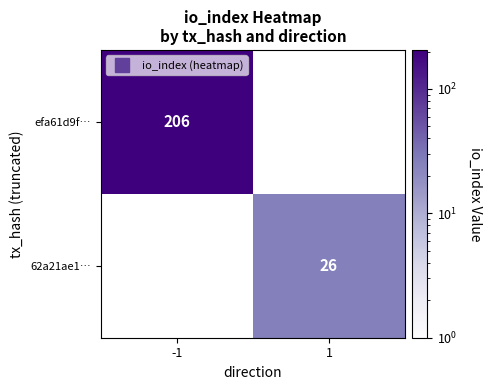

Which category has the lowest value in the 62a21ae1… series?

-1